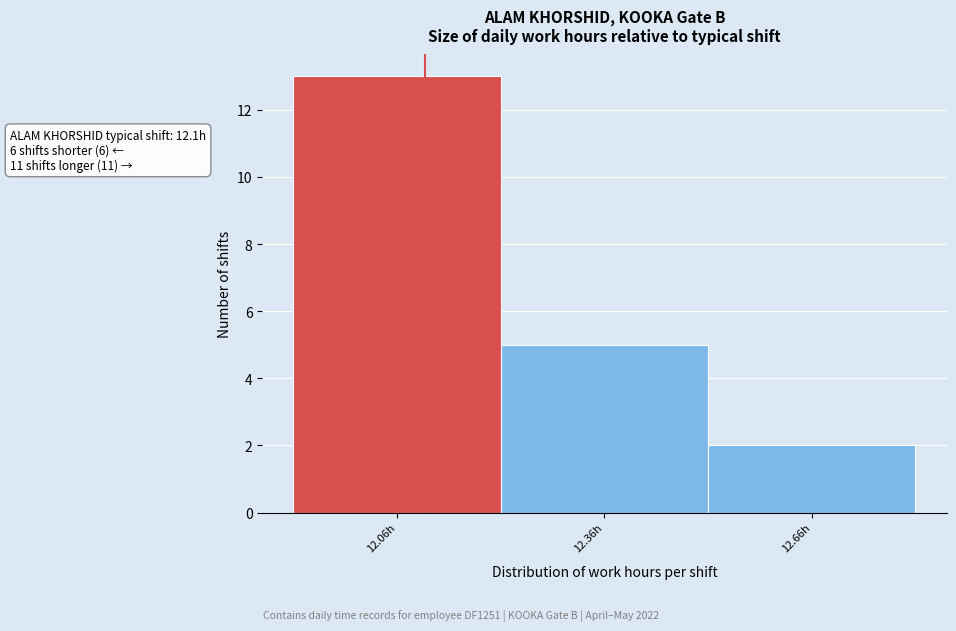

Over which range of the x-axis is the bar tallest?

11.91 to 12.21